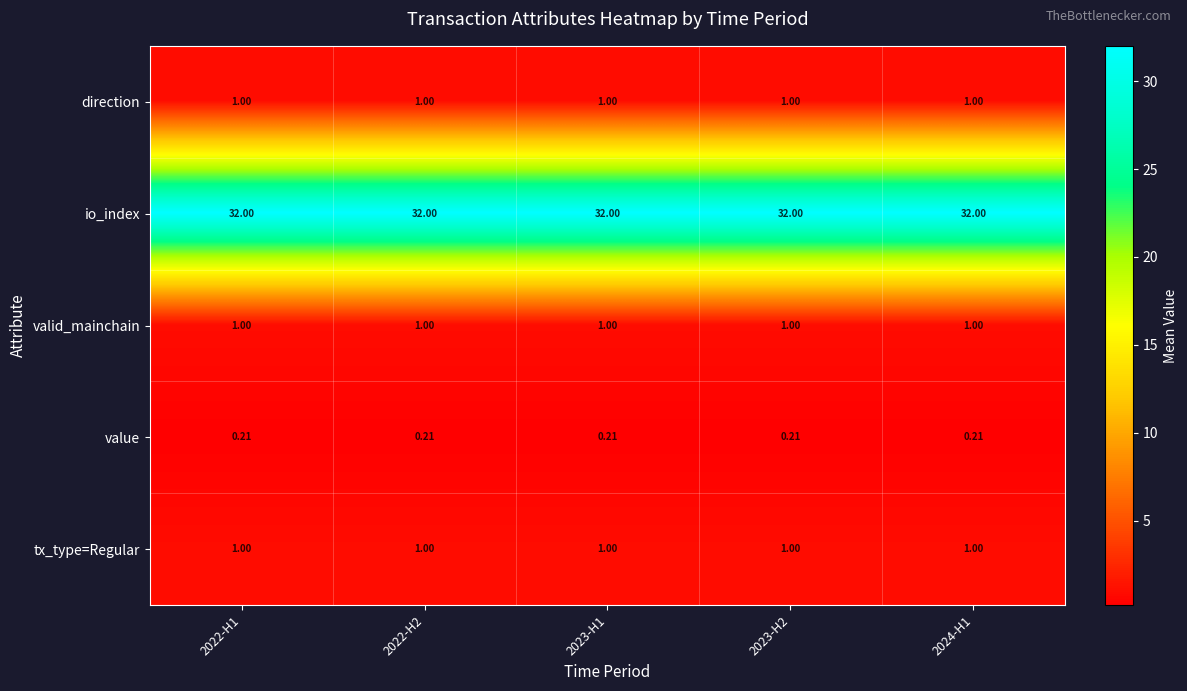

Is the value of value at 2024-H1 greater than the value of valid_mainchain at 2022-H2?

No